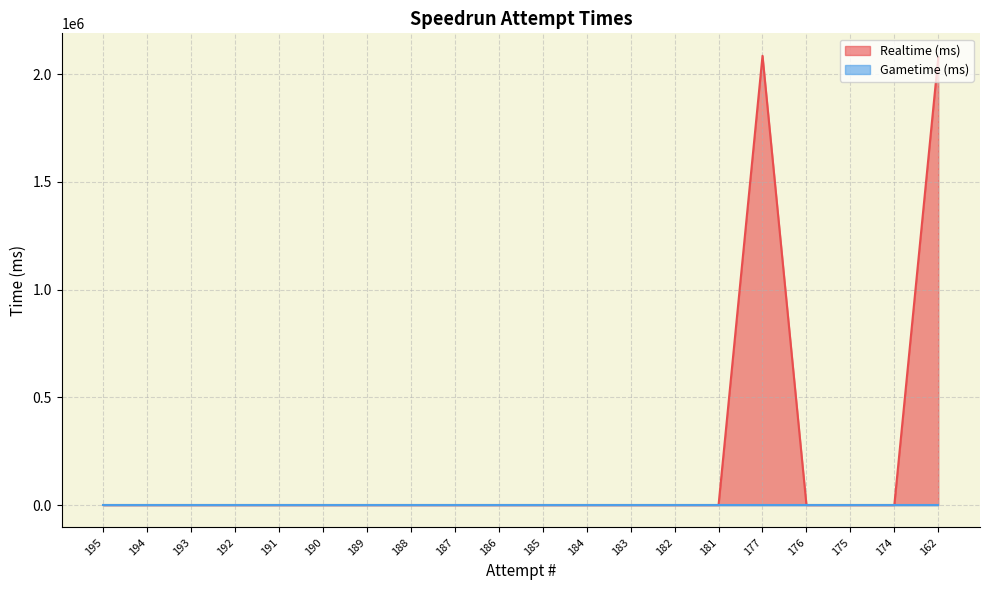

What is the maximum value shown in the chart?

2084842